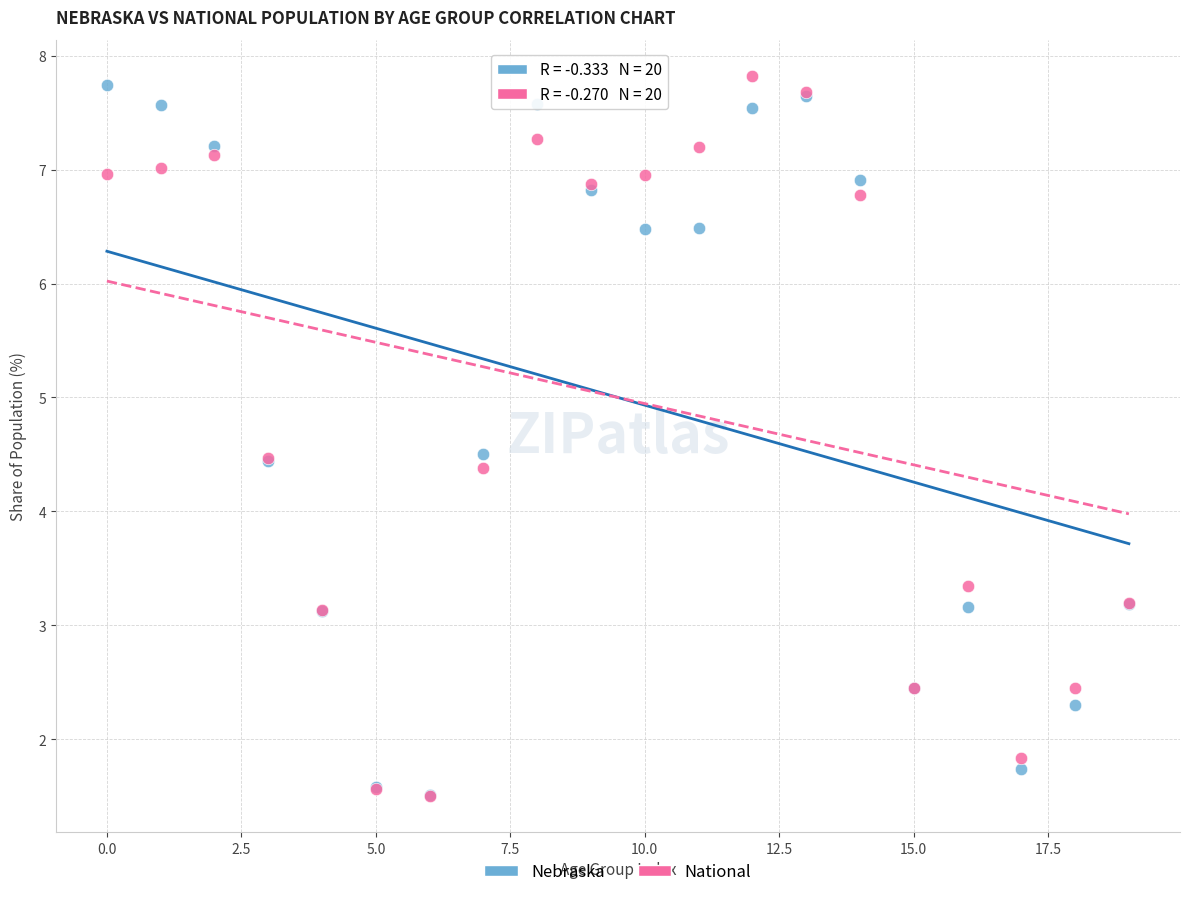

Which series contains the highest Y value?

National